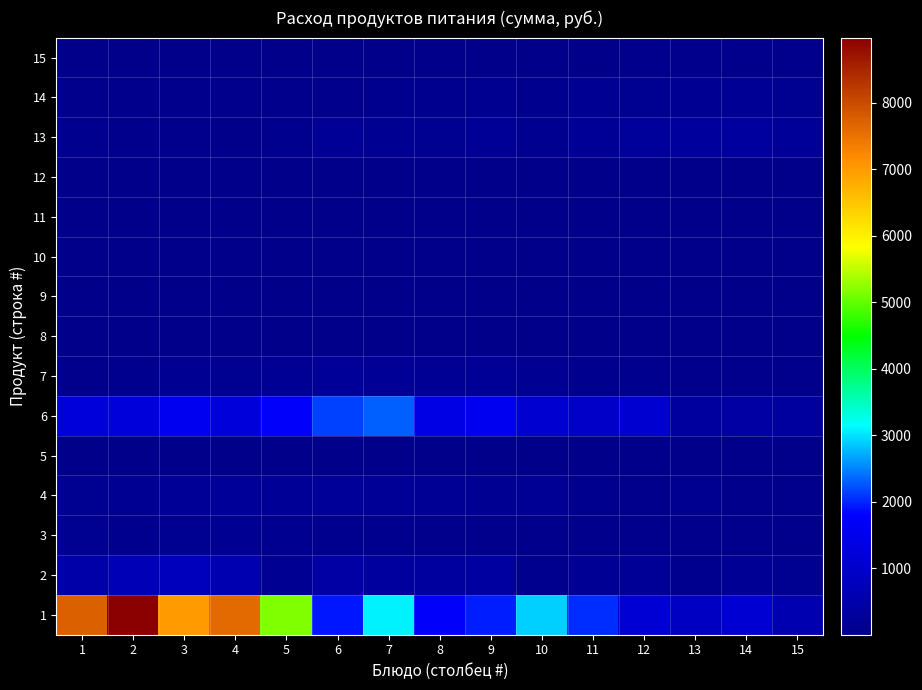

Which series has the largest total across all categories?

1